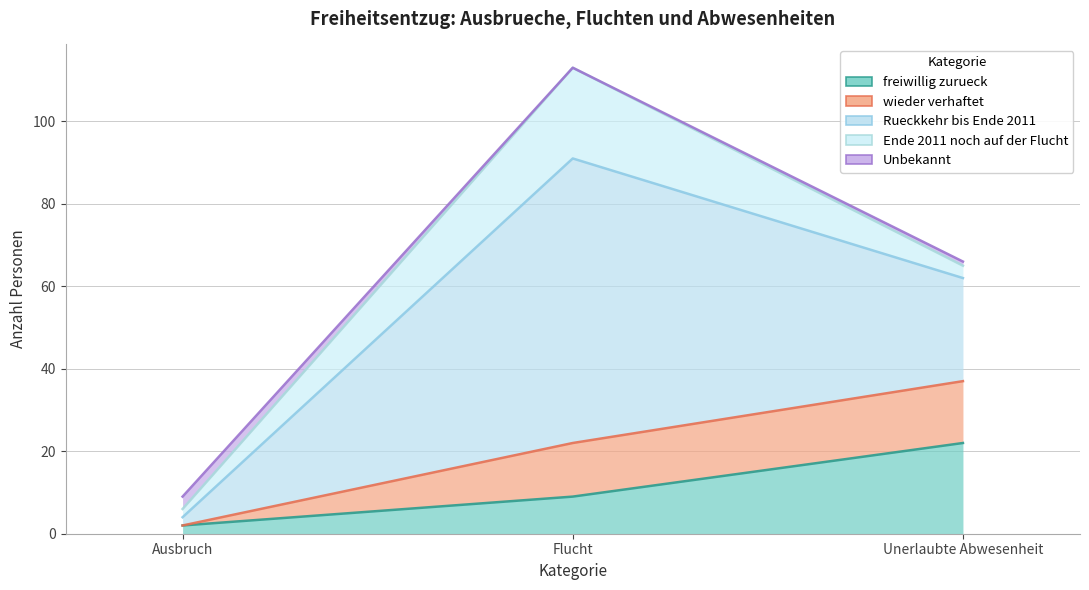

Rank the series by their maximum value, from lowest to highest.

Unbekannt, wieder verhaftet, freiwillig zurueck, Ende 2011 noch auf der Flucht, Rueckkehr bis Ende 2011